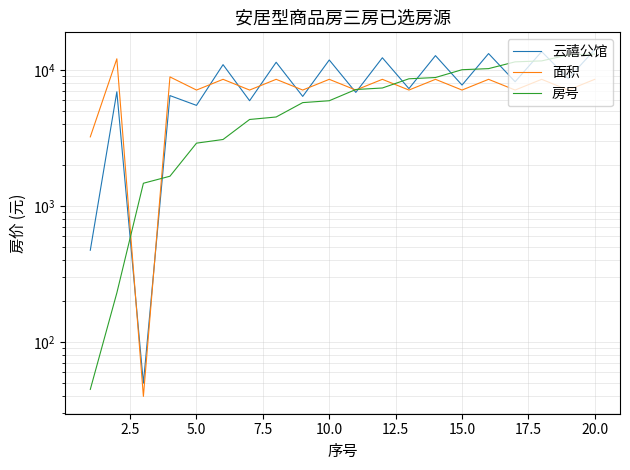

What is the value of the 云禧公馆 point at the 5th from the left?

5478.3